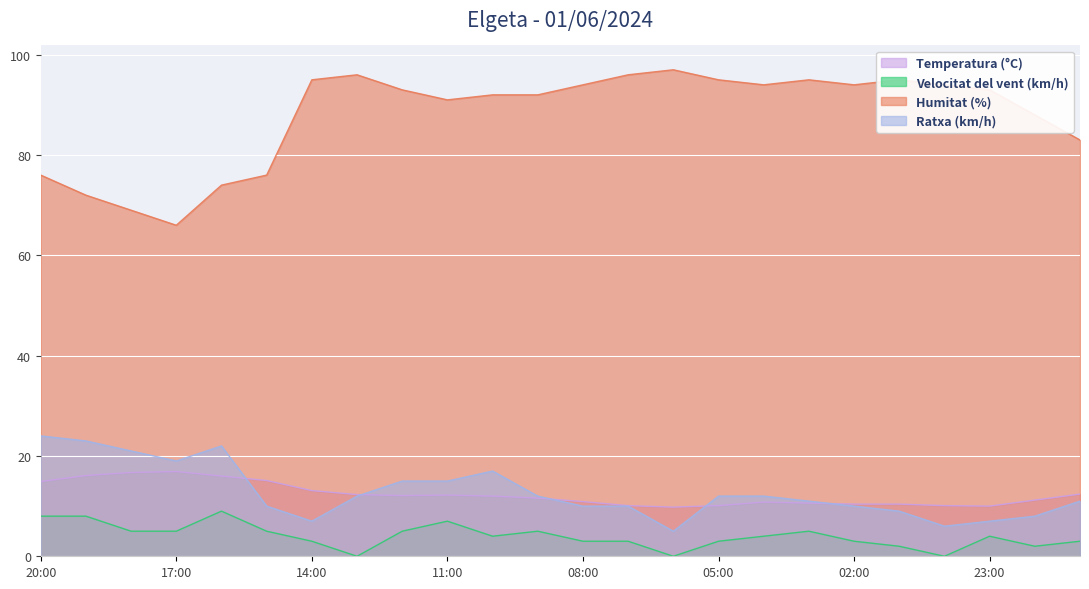

What is the average value of the Temperatura (°C) series?

12.3